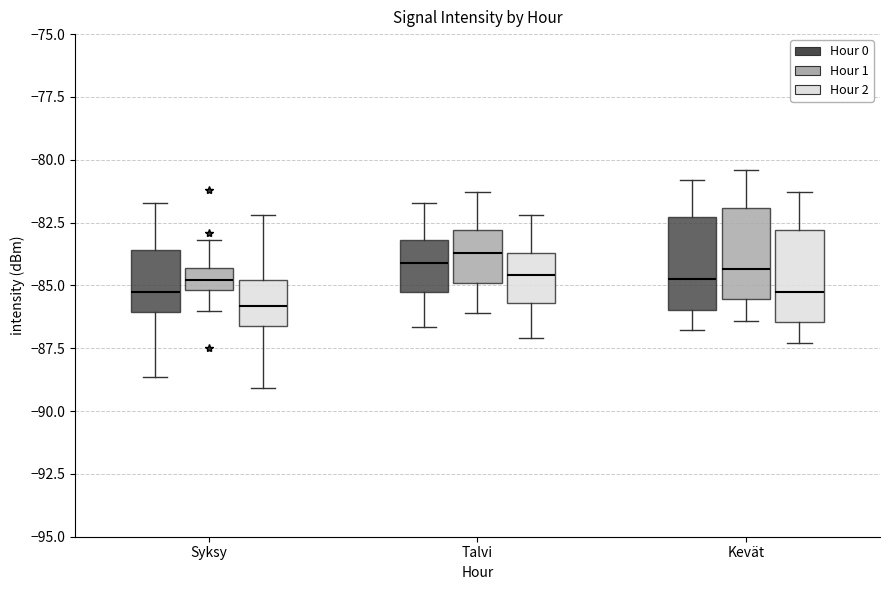

Reading left to right, read every box against the y-axis: the position of its median line, the range the box covers, and the ends of its whiskers. The values are not printed on the chart, so give them approximately, as read against the axis.

Syksy (Hour 0): median -85.5, box -86.0 to -83.5, whiskers -88.5 to -81.5
Syksy (Hour 1): median -85.0 (inside the box), box -85.0 to -84.5, whiskers -86.0 to -83.0
Syksy (Hour 2): median -86.0, box -86.5 to -85.0, whiskers -89.0 to -82.0
Talvi (Hour 0): median -84.0, box -85.0 to -83.0, whiskers -86.5 to -81.5
Talvi (Hour 1): median -83.5, box -85.0 to -83.0, whiskers -86.0 to -81.5
Talvi (Hour 2): median -84.5, box -85.5 to -83.5, whiskers -87.0 to -82.0
Kevät (Hour 0): median -84.5, box -86.0 to -82.5, whiskers -87.0 to -81.0
Kevät (Hour 1): median -84.5, box -85.5 to -82.0, whiskers -86.5 to -80.5
Kevät (Hour 2): median -85.0, box -86.5 to -83.0, whiskers -87.5 to -81.5